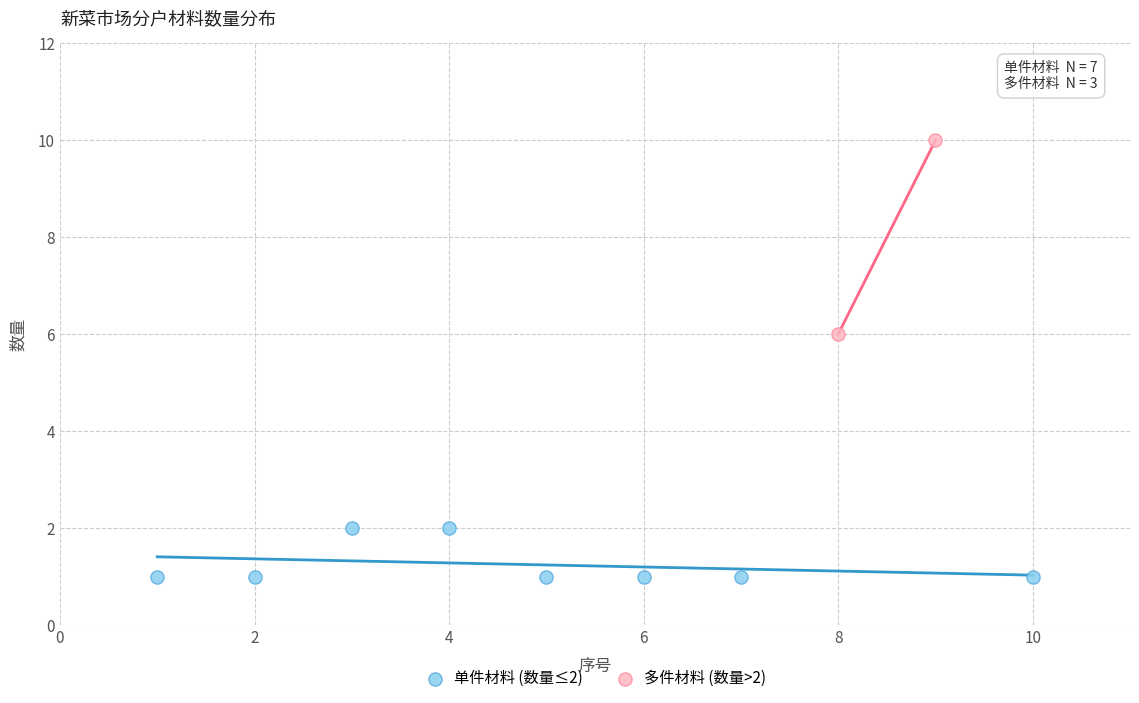

Which series contains the highest Y value?

多件材料 (数量>2)